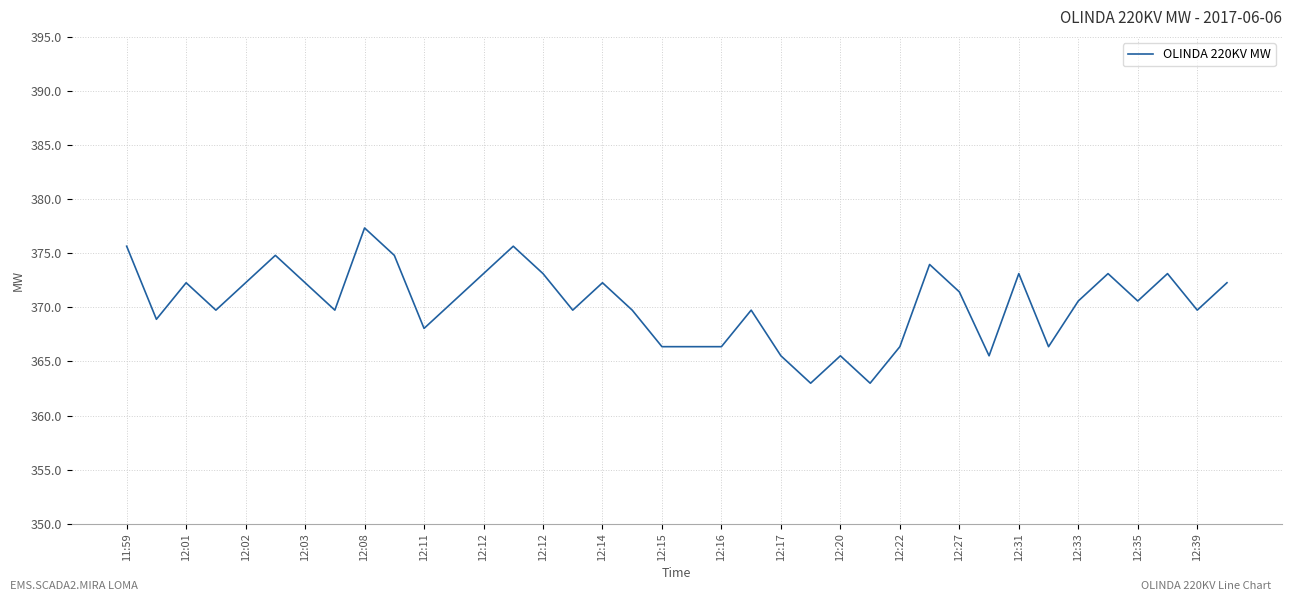

How many distinct data groups are displayed?

1